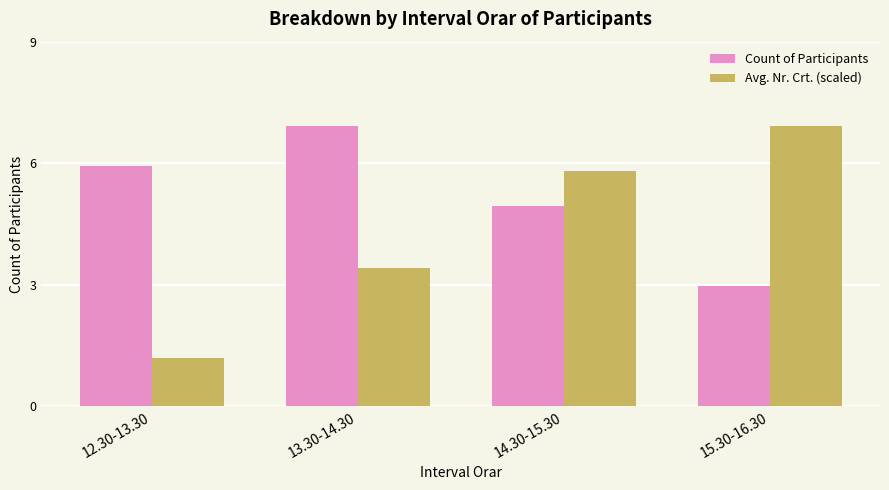

At which category does the chart reach its peak across all series?

13.30-14.30